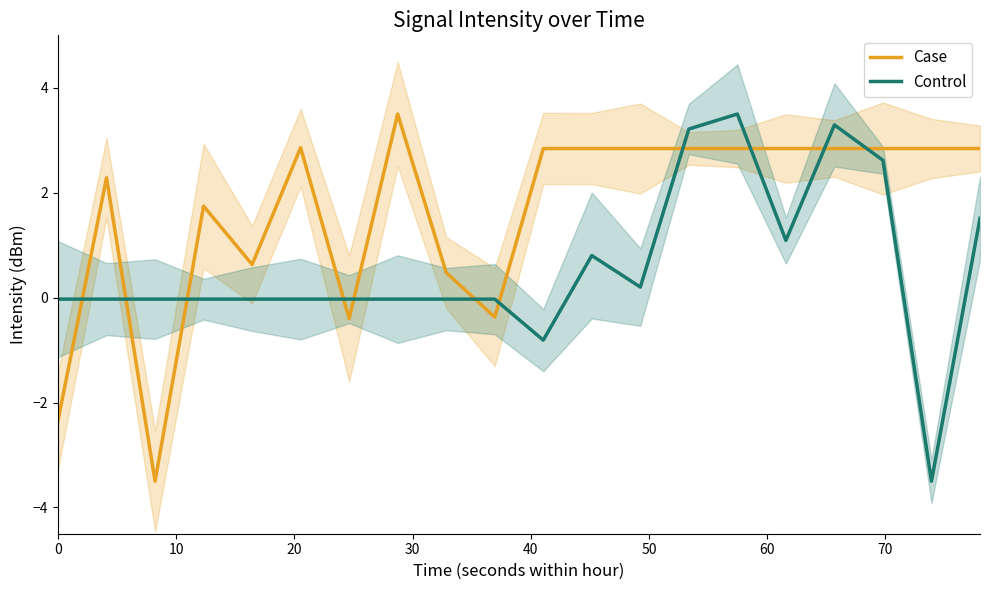

How many values in the Case series exceed 2?

13